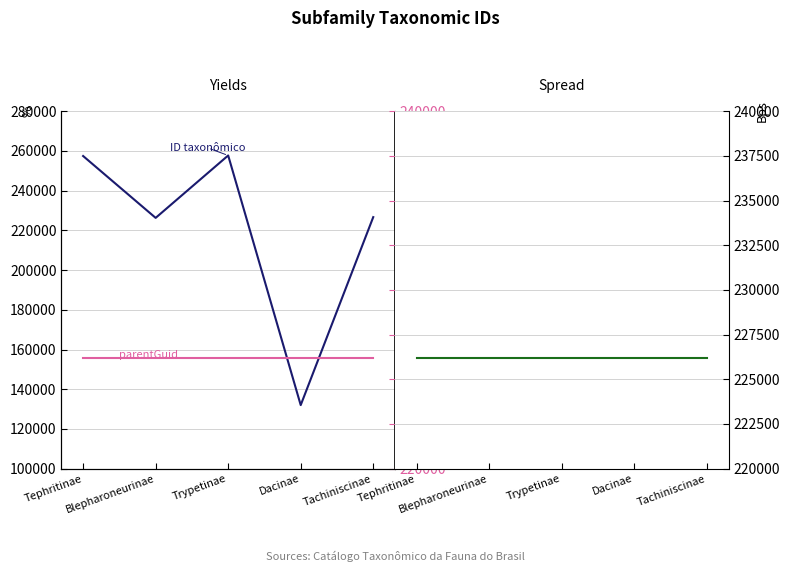

How many intersections are there between ID taxonômico and parentGuid (spread)?

2